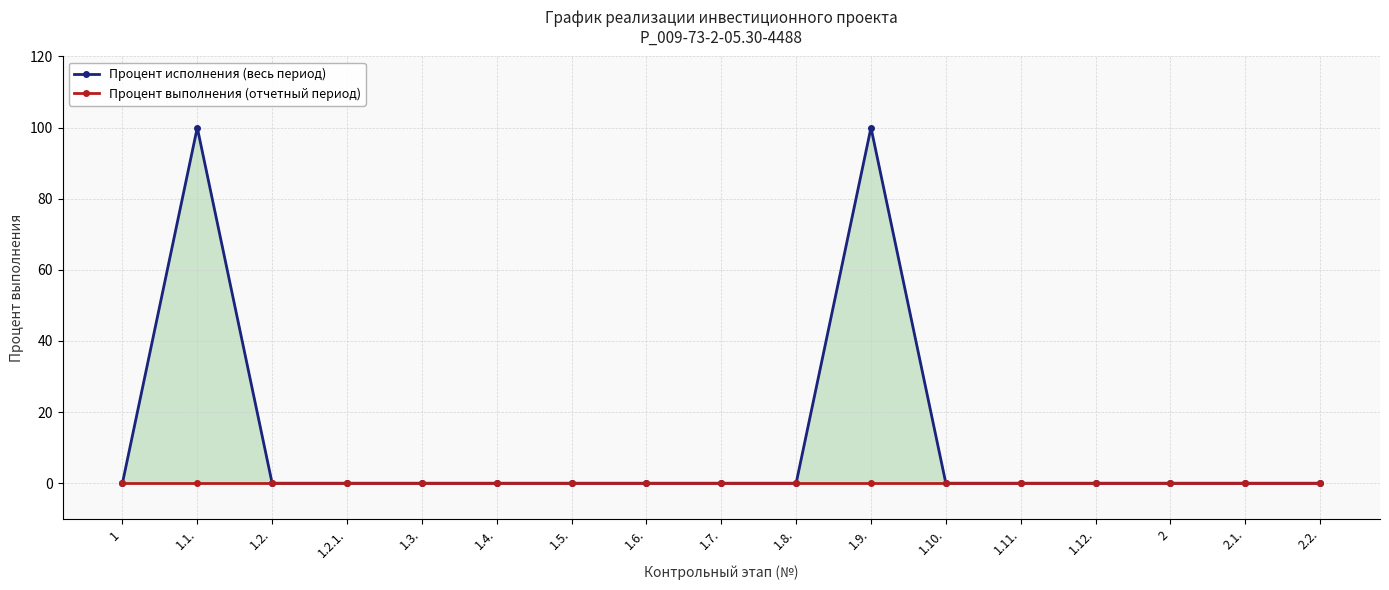

Rank the series by their average value, from lowest to highest.

Процент выполнения (отчетный период), Процент исполнения (весь период)